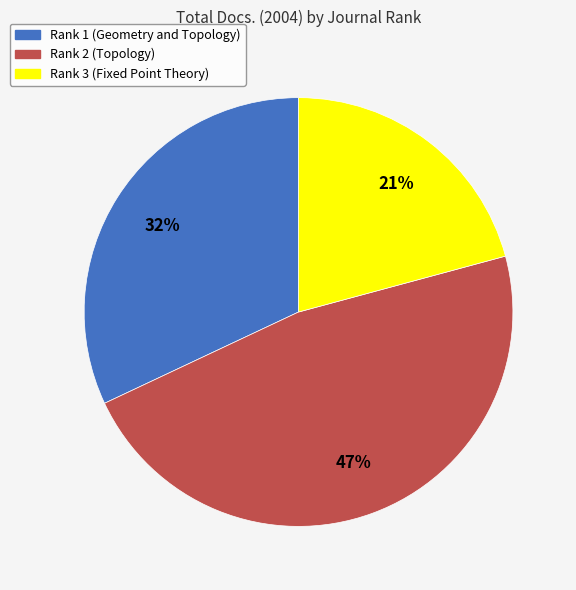

Does Rank 1 (Geometry and Topology) account for over 50% of the chart?

No